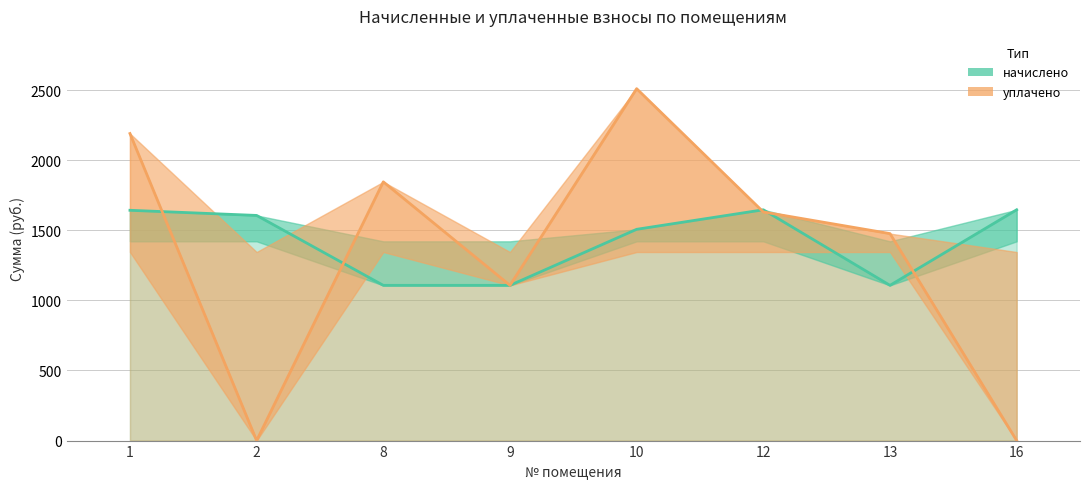

Which category has the highest value in the начислено series?

12